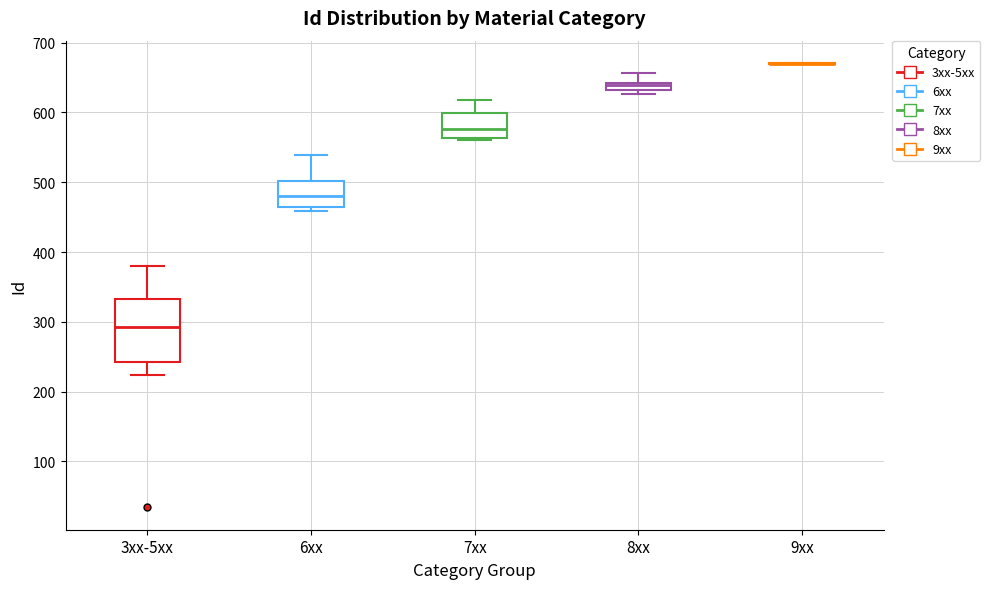

Which box is the tallest, from its lower edge to its upper edge?

3xx-5xx